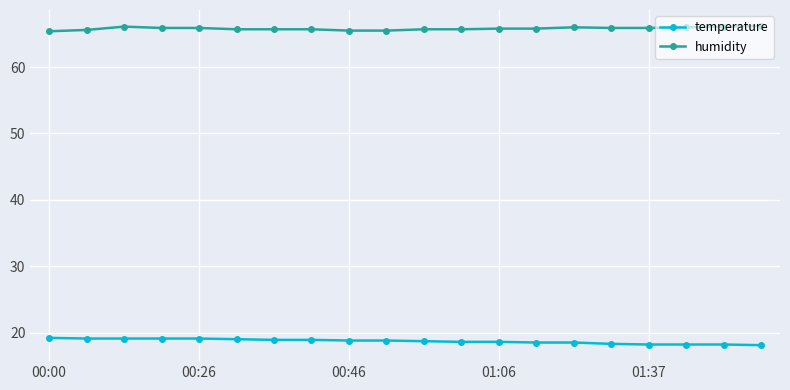

List the series in order of their overall mean, lowest first.

temperature, humidity